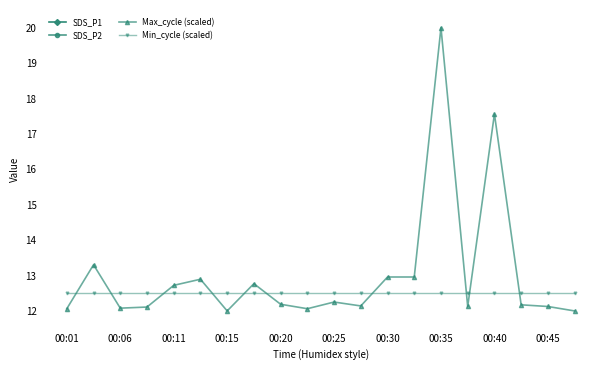

Reading left to right, transcribe all the data shown in this chart.

SDS_P1: 6.1	6.8	7.3	5.1	5.0	5.7	5.8	7.7	7.2	6.9	7.8	9.4	6.7	7.5	8.6	5.7	9.6	6.3	7.1	6.2
SDS_P2: 5.6	6.2	5.6	4.7	4.7	5.1	5.2	5.7	5.5	5.5	5.5	6.0	6.2	5.8	5.6	5.2	6.3	5.1	5.5	5.7
Max_cycle (scaled): 12.1	13.3	12.1	12.1	12.7	12.9	12.0	12.8	12.2	12.1	12.3	12.1	13.0	13.0	20.0	12.1	17.6	12.2	12.1	12.0
Min_cycle (scaled): 12.5	12.5	12.5	12.5	12.5	12.5	12.5	12.5	12.5	12.5	12.5	12.5	12.5	12.5	12.5	12.5	12.5	12.5	12.5	12.5